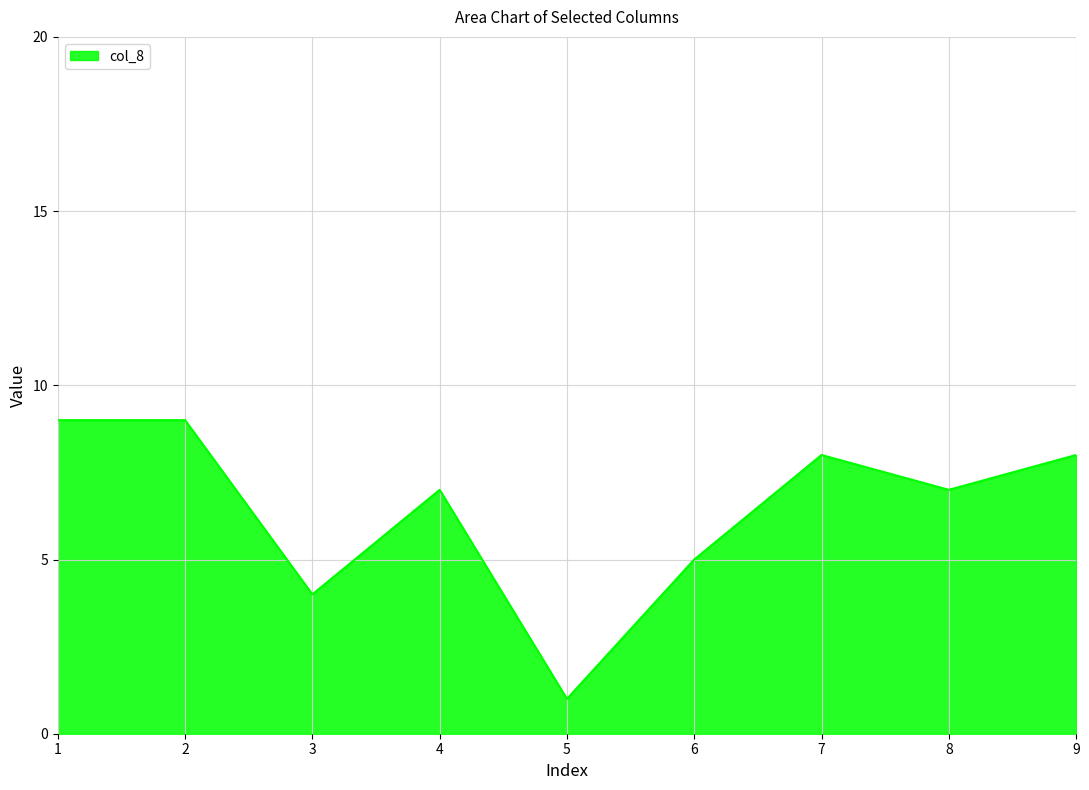

Which category has the lowest value across all series?

5